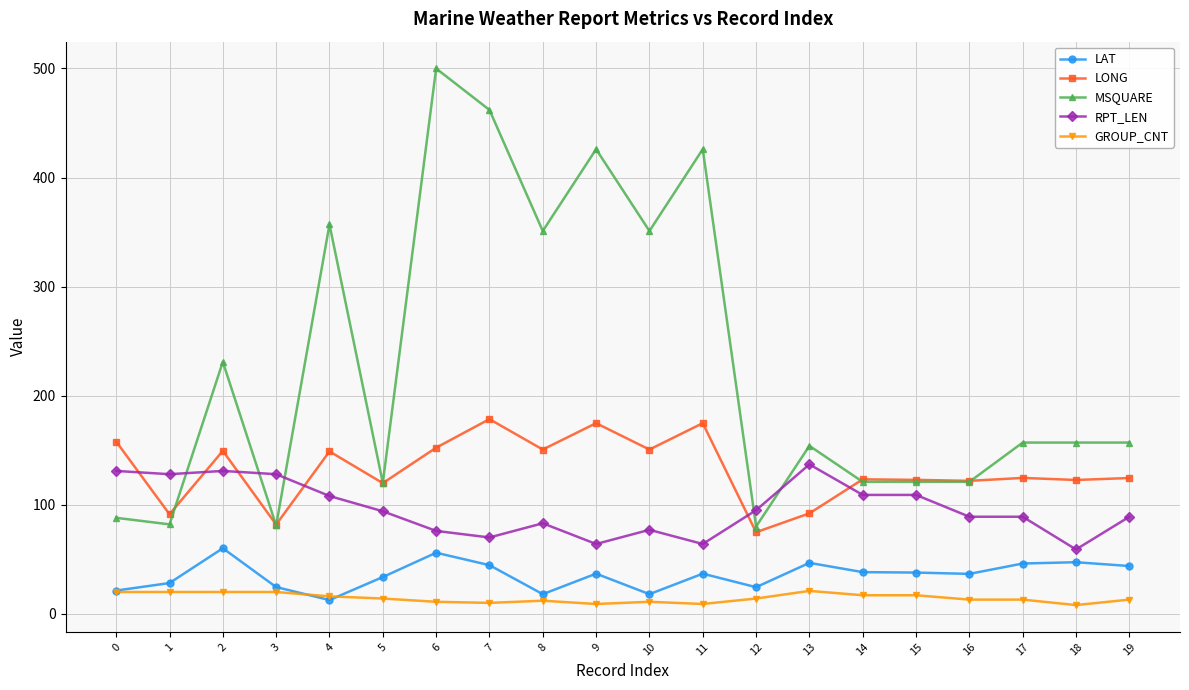

True or false: MSQUARE has a value of 46.7 at 16.

False